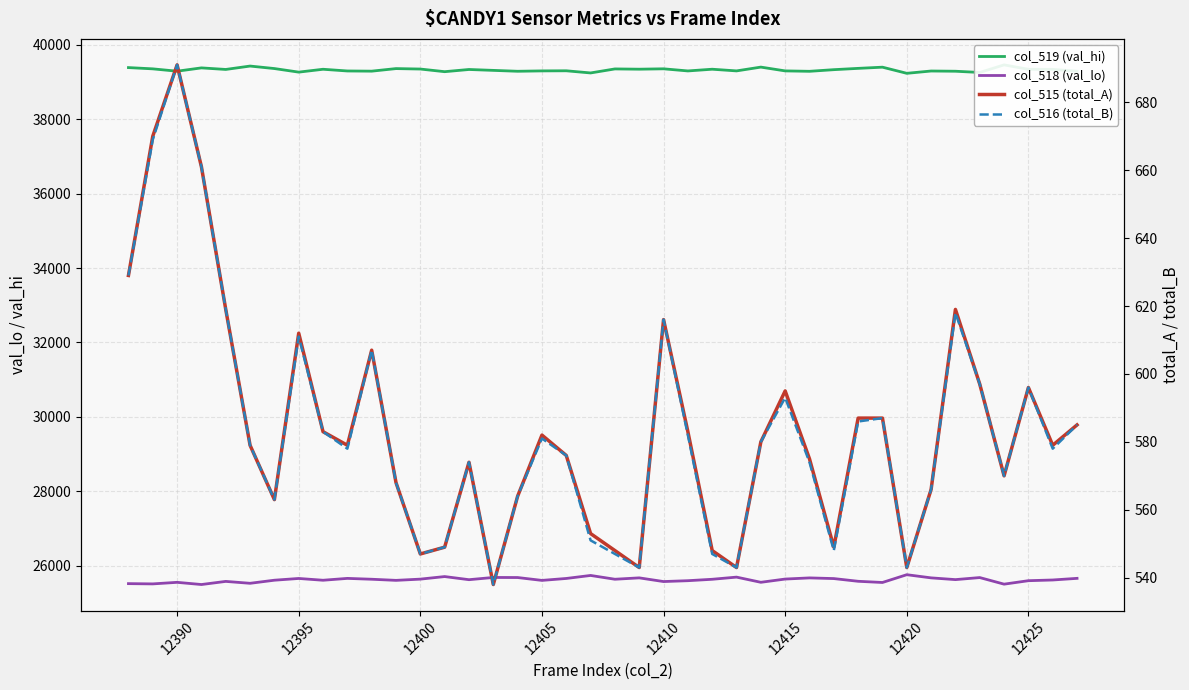

True or false: col_519 (val_hi) has a value of 21292 at 12400.

False